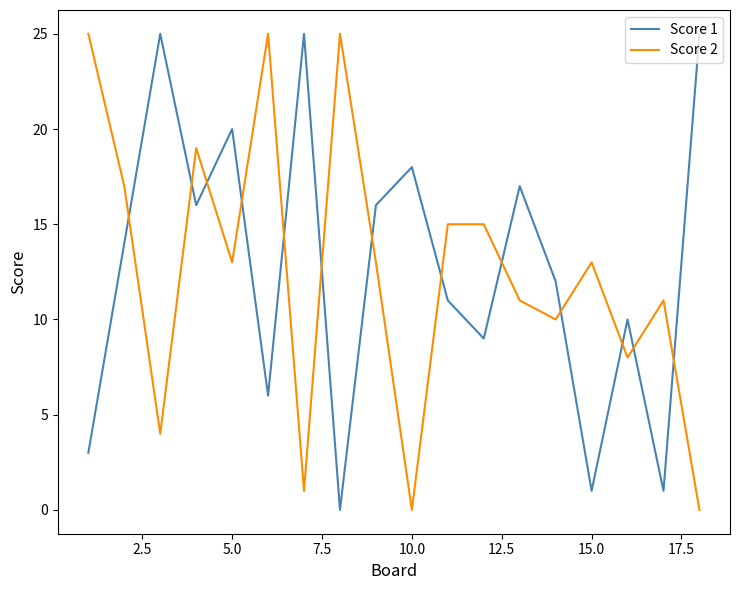

What is the difference between the maximum and minimum values in the Score 2 series?

25